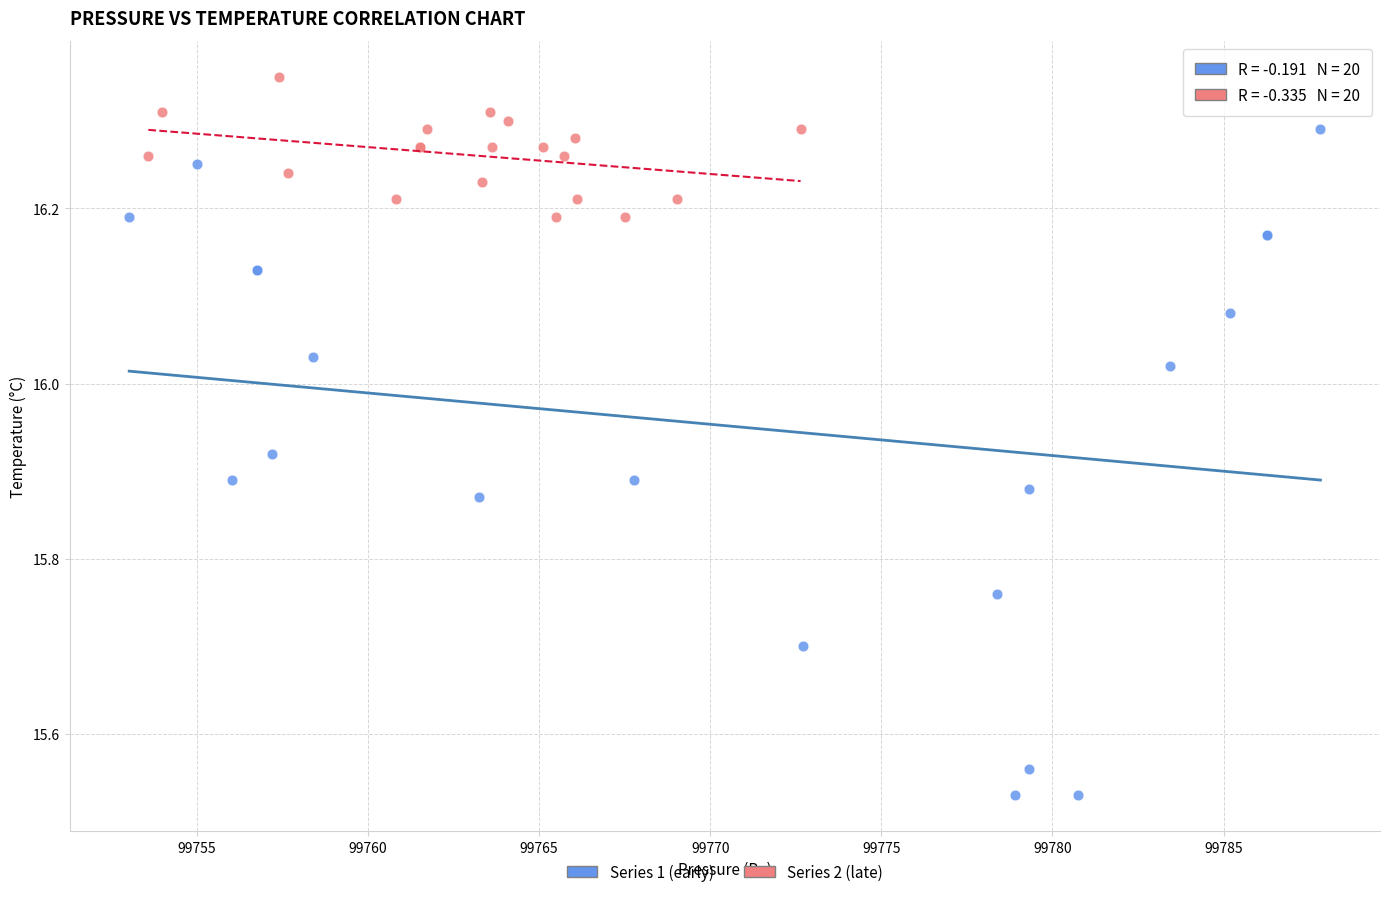

Which series contains the lowest Y value?

Series 1 (early)